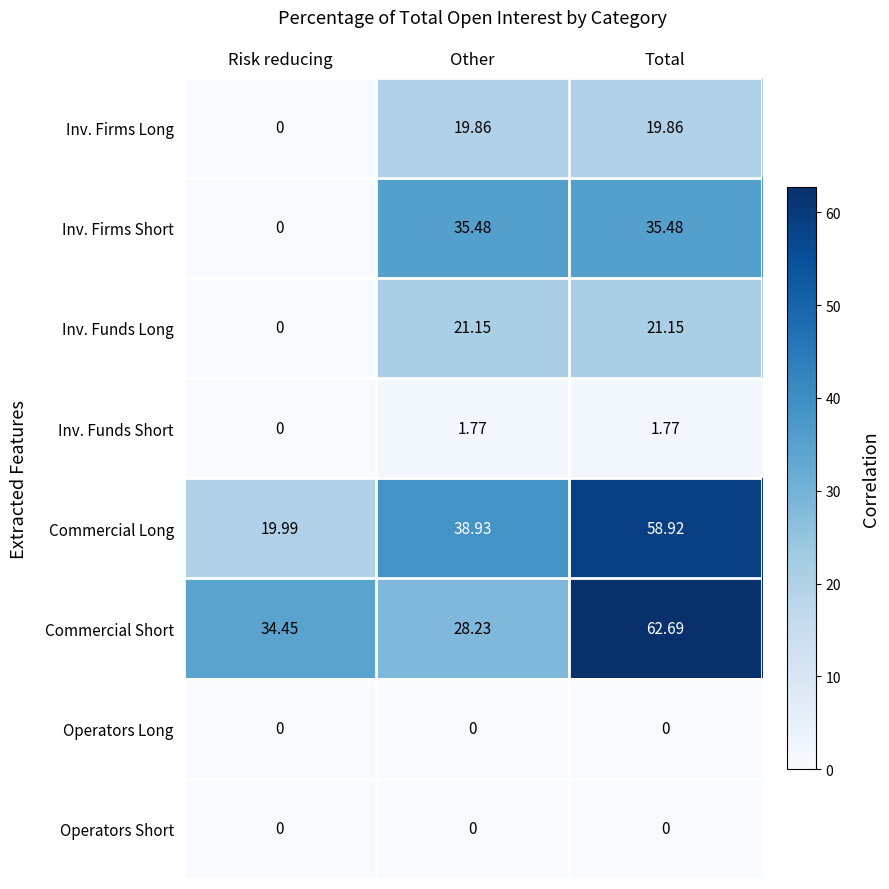

At which label does Commercial Short reach its minimum?

Other